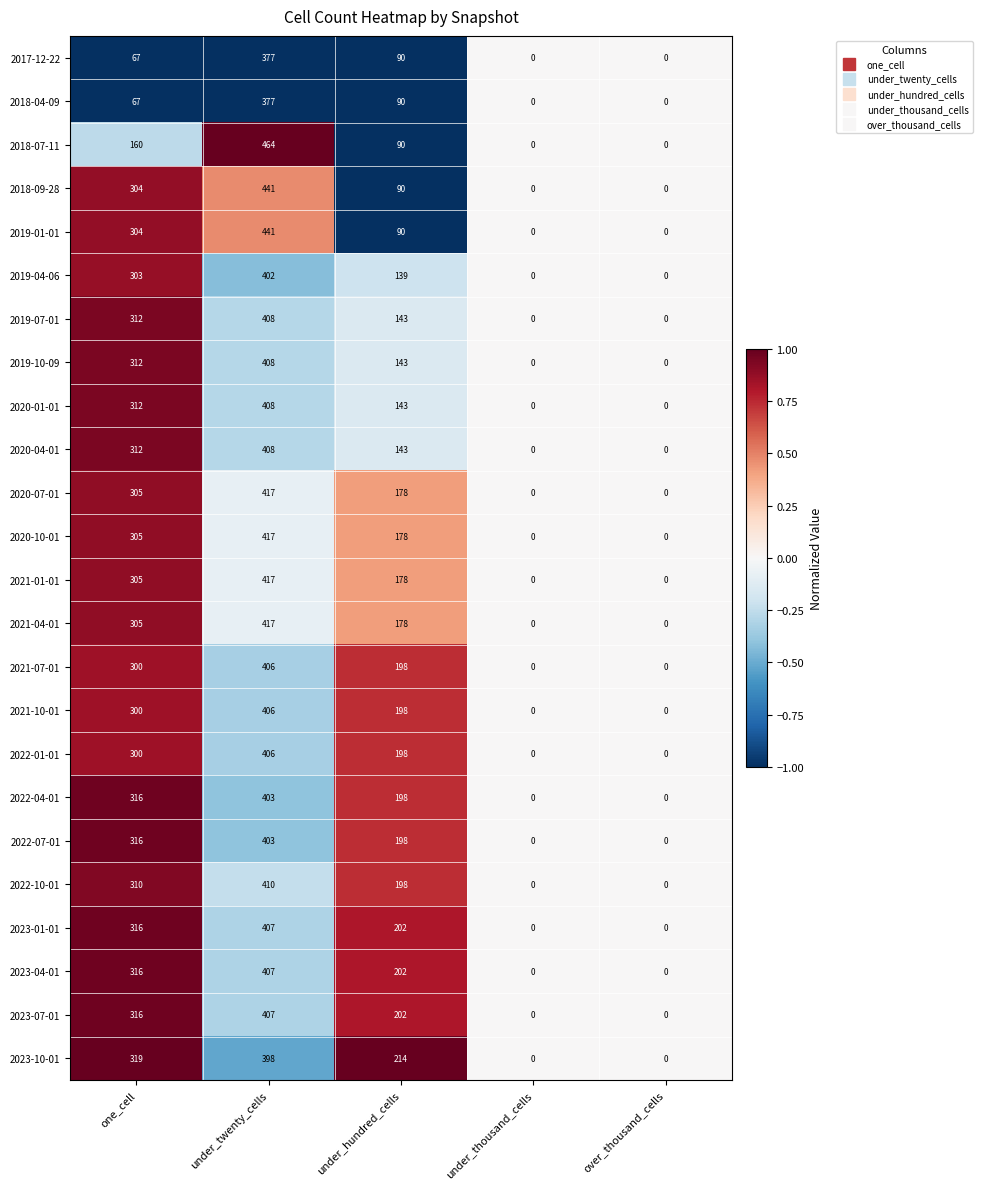

What is the difference between the maximum and minimum values in the 2022-07-01 series?

403